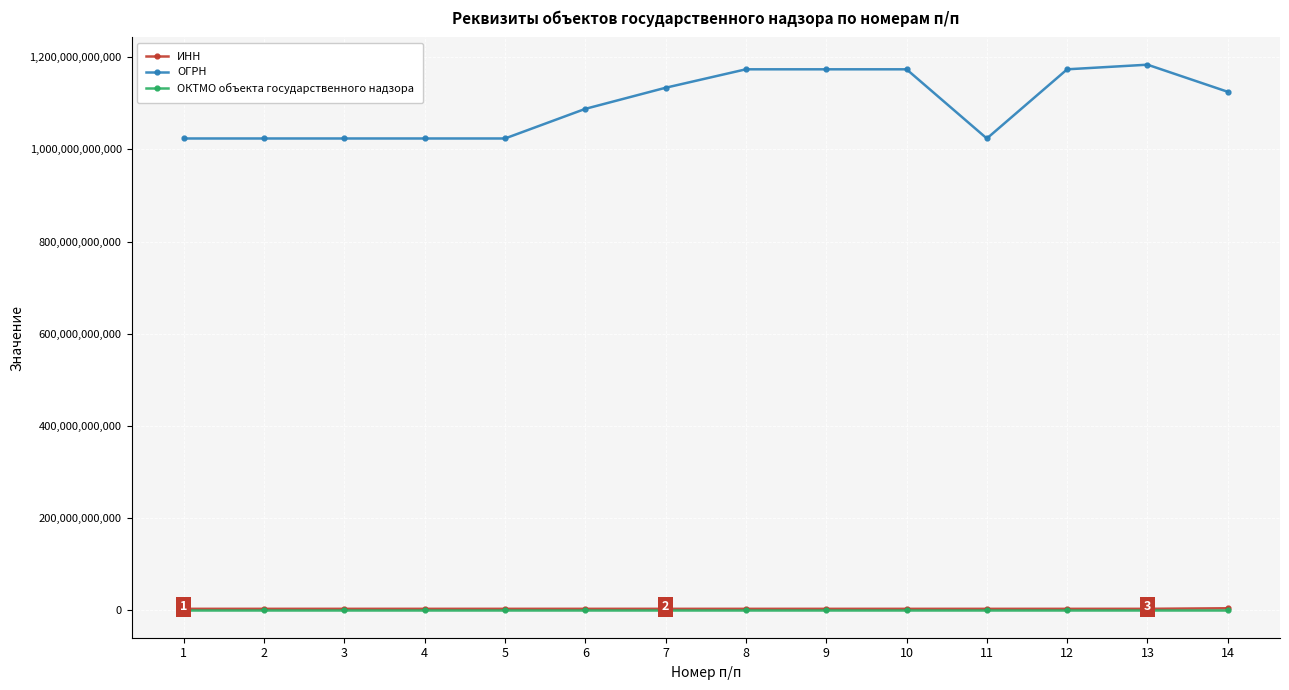

Is the value of ОГРН at 8 greater than the value of ИНН at 1?

Yes